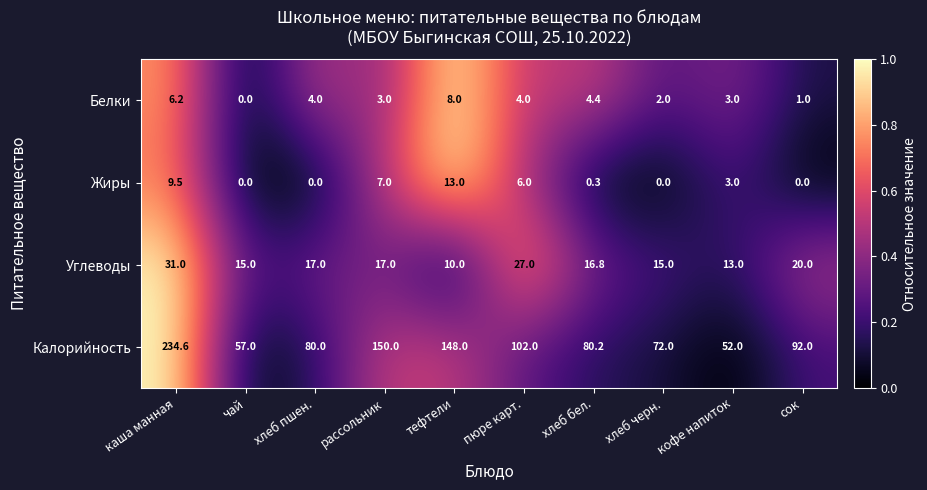

How many positive values does the Белки series have?

9